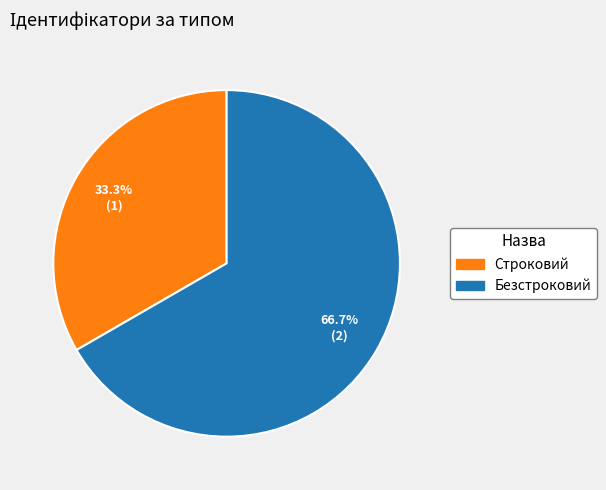

Does Строковий represent more than half of the total?

No